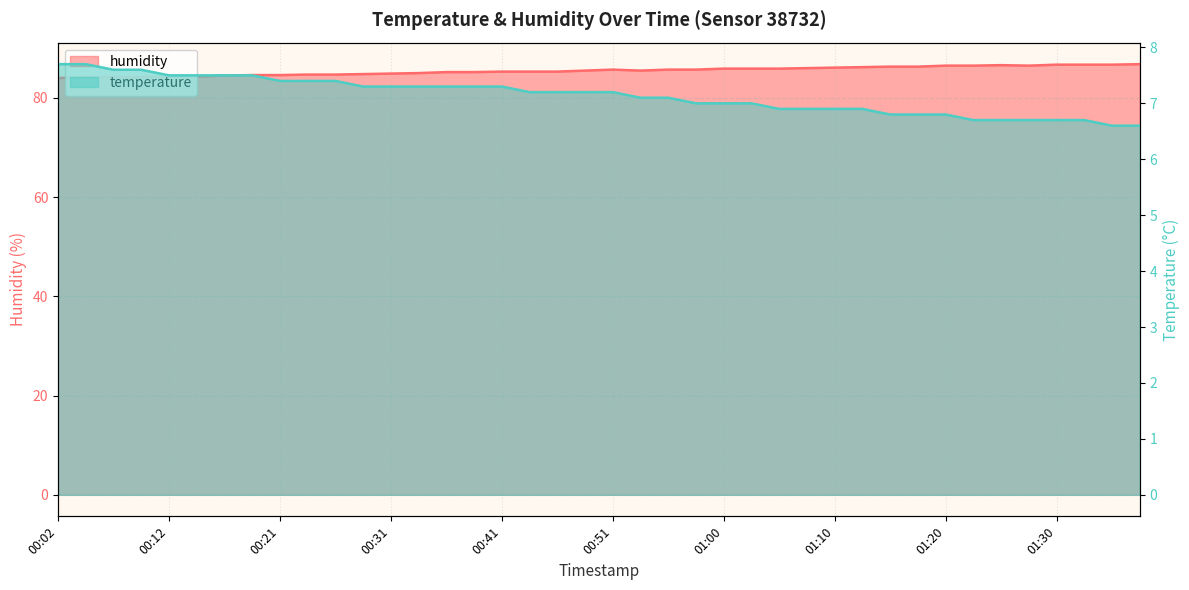

Reading left to right, list all the values displayed in this chart.

temperature: 7.7	7.7	7.6	7.6	7.5	7.5	7.5	7.5	7.4	7.4	7.4	7.3	7.3	7.3	7.3	7.3	7.3	7.2	7.2	7.2	7.2	7.1	7.1	7.0	7.0	7.0	6.9	6.9	6.9	6.9	6.8	6.8	6.8	6.7	6.7	6.7	6.7	6.7	6.6	6.6
humidity: 84.0	84.2	84.2	84.2	84.3	84.3	84.5	84.6	84.6	84.7	84.7	84.8	84.9	85.0	85.2	85.2	85.3	85.3	85.3	85.5	85.7	85.5	85.7	85.7	85.9	85.9	85.9	86.0	86.1	86.2	86.3	86.3	86.5	86.5	86.6	86.5	86.7	86.7	86.7	86.8